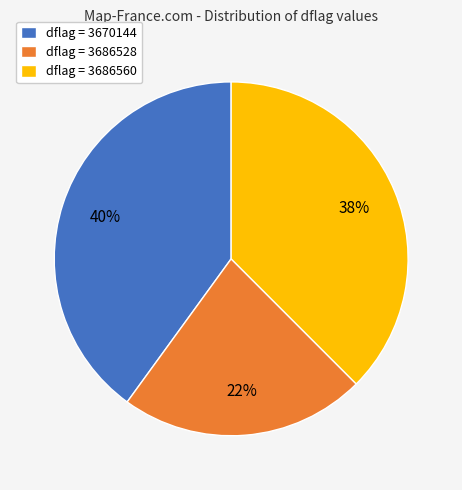

Is there a majority slice in this chart?

No